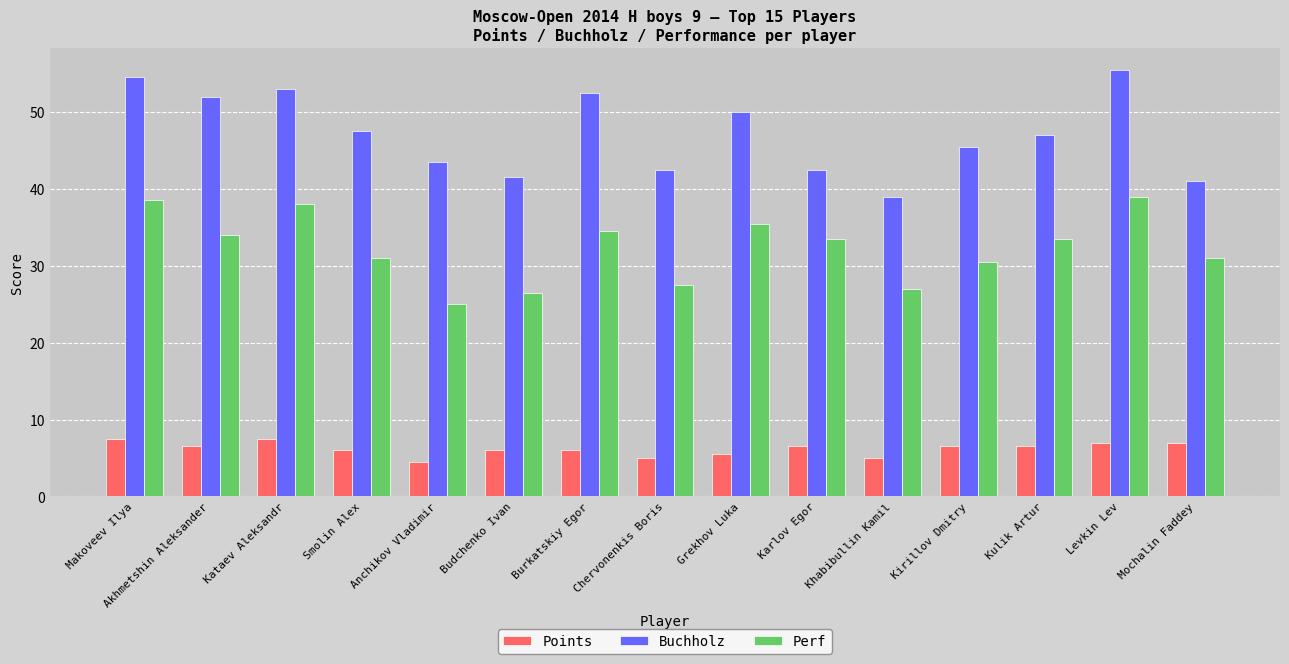

True or false: Buchholz has a value of 54.5 at Makoveev Ilya.

True